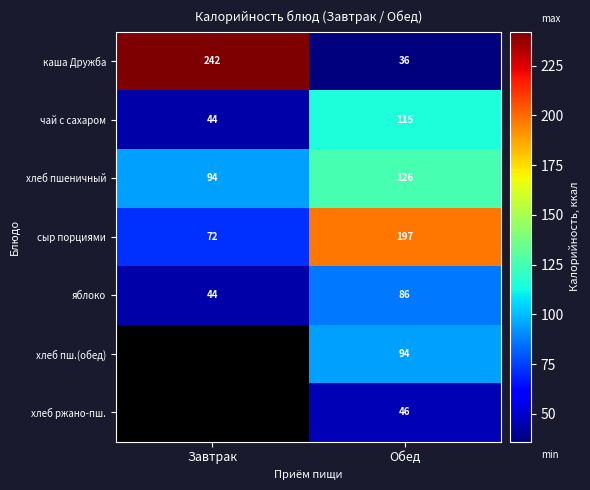

What is the greatest value displayed?

242.0